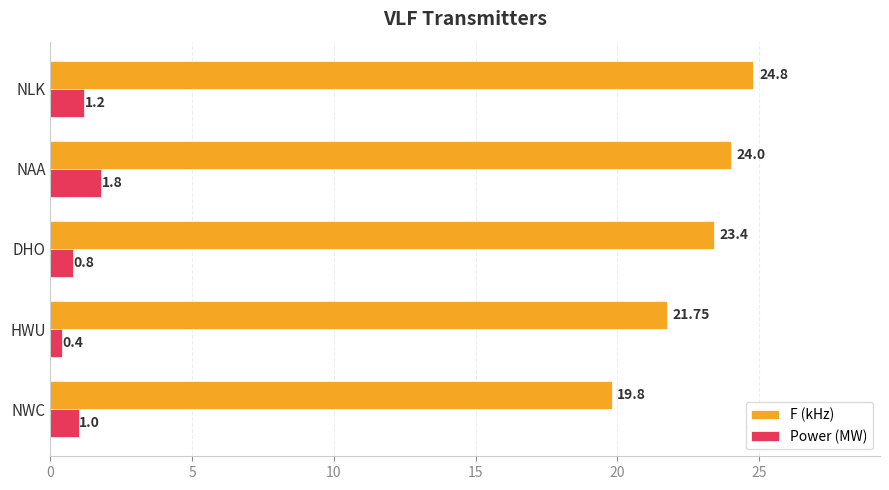

At which label is Power (MW) closest to 1?

NWC